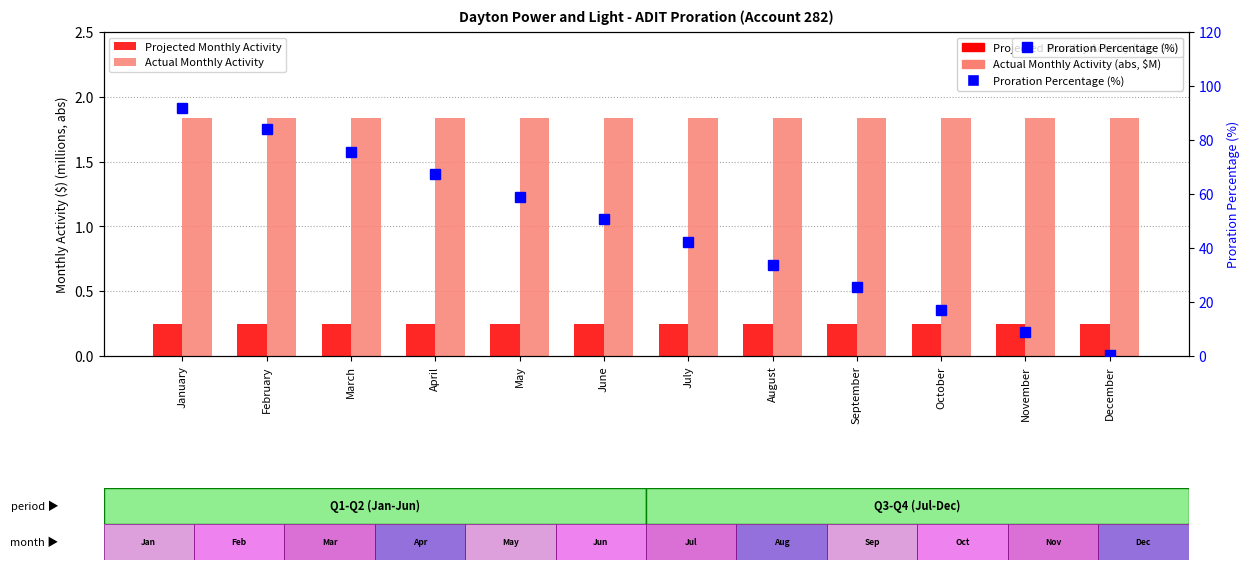

Reading right to left, list all the values displayed in this chart.

Projected Monthly Activity: 0.2	0.2	0.2	0.2	0.2	0.2	0.2	0.2	0.2	0.2	0.2	0.2
Actual Monthly Activity: 1.8	1.8	1.8	1.8	1.8	1.8	1.8	1.8	1.8	1.8	1.8	1.8
Proration Percentage (%): 0.3	8.8	17.0	25.5	33.7	42.2	50.7	58.9	67.4	75.6	84.1	91.8